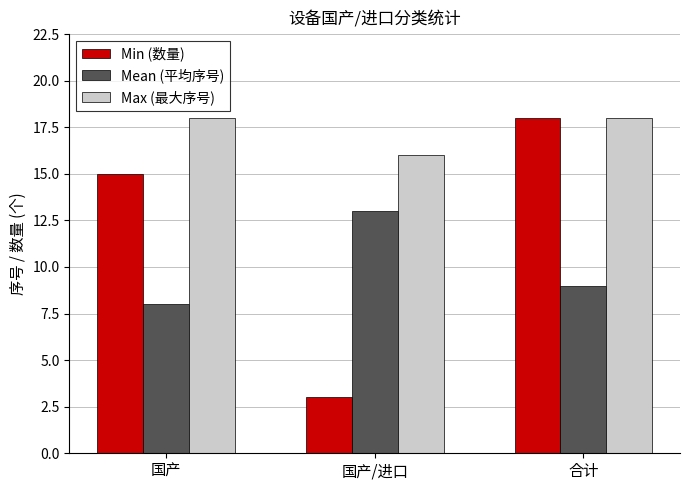

What is the minimum value for Max (最大序号)?

16